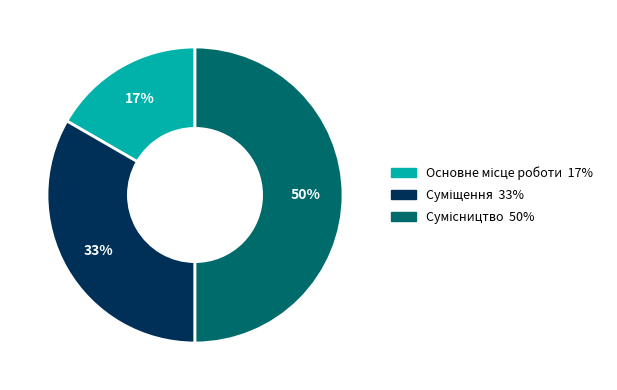

To the nearest percent, what is the average slice percentage?

33%